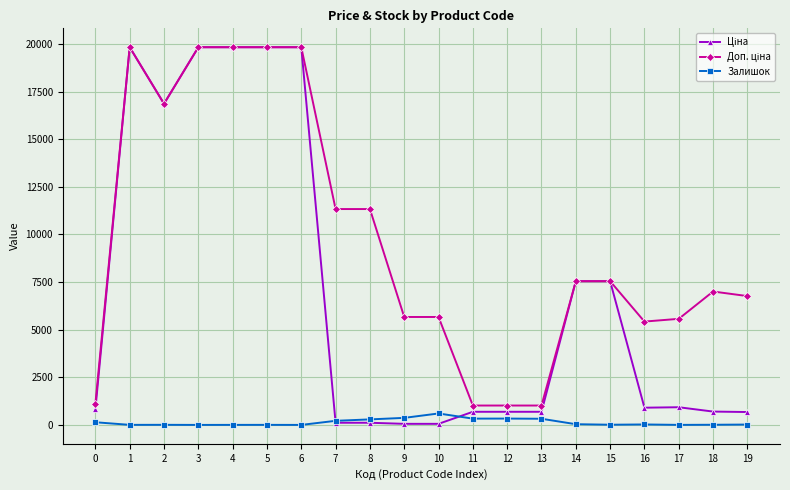

What is the greatest value displayed?

19831.1